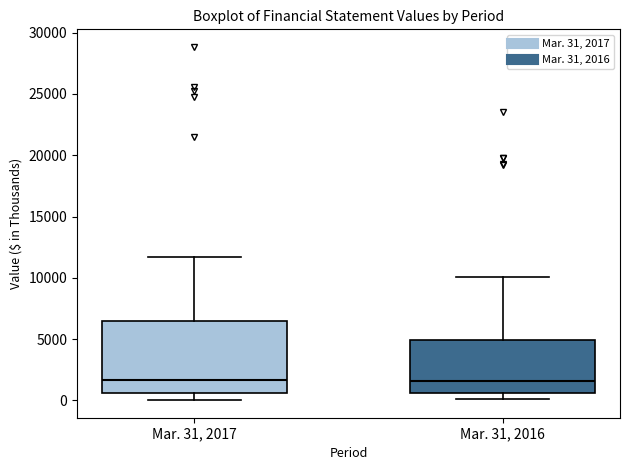

Reading left to right, read every box against the y-axis: the position of its median line, the range the box covers, and the ends of its whiskers. The values are not printed on the chart, so give them approximately, as read against the axis.

Mar. 31, 2017: median 1500, box 500 to 6500, whiskers 0 to 11500
Mar. 31, 2016: median 1500, box 500 to 5000, whiskers 0 to 10000